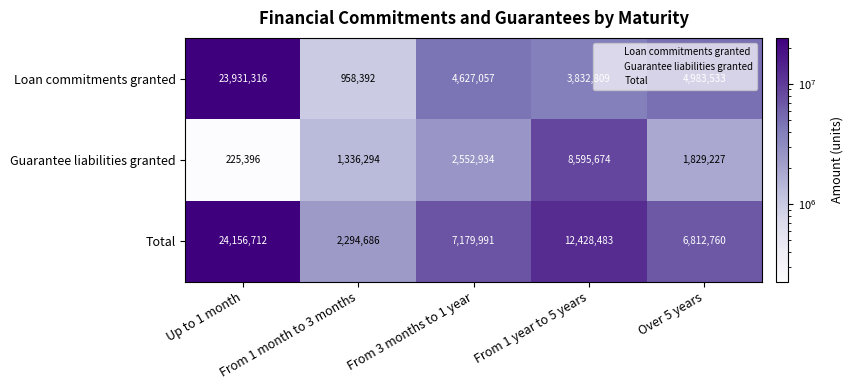

Which series has the largest total across all categories?

Total